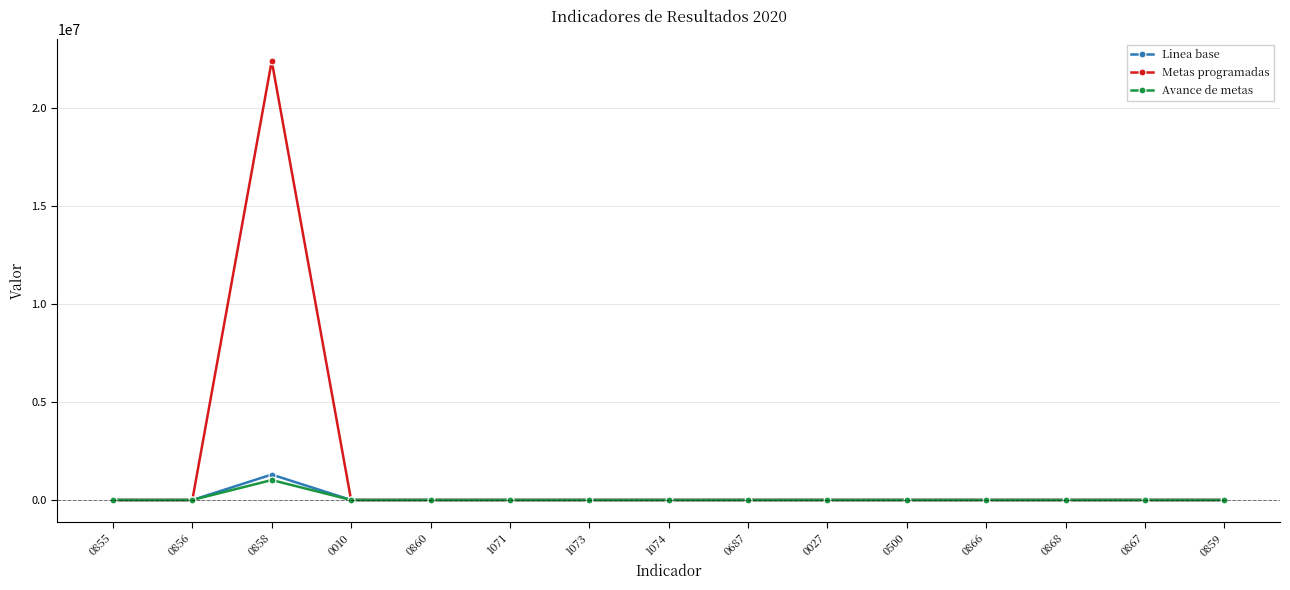

Which series changed the most between 0855 and 0858?

Metas programadas